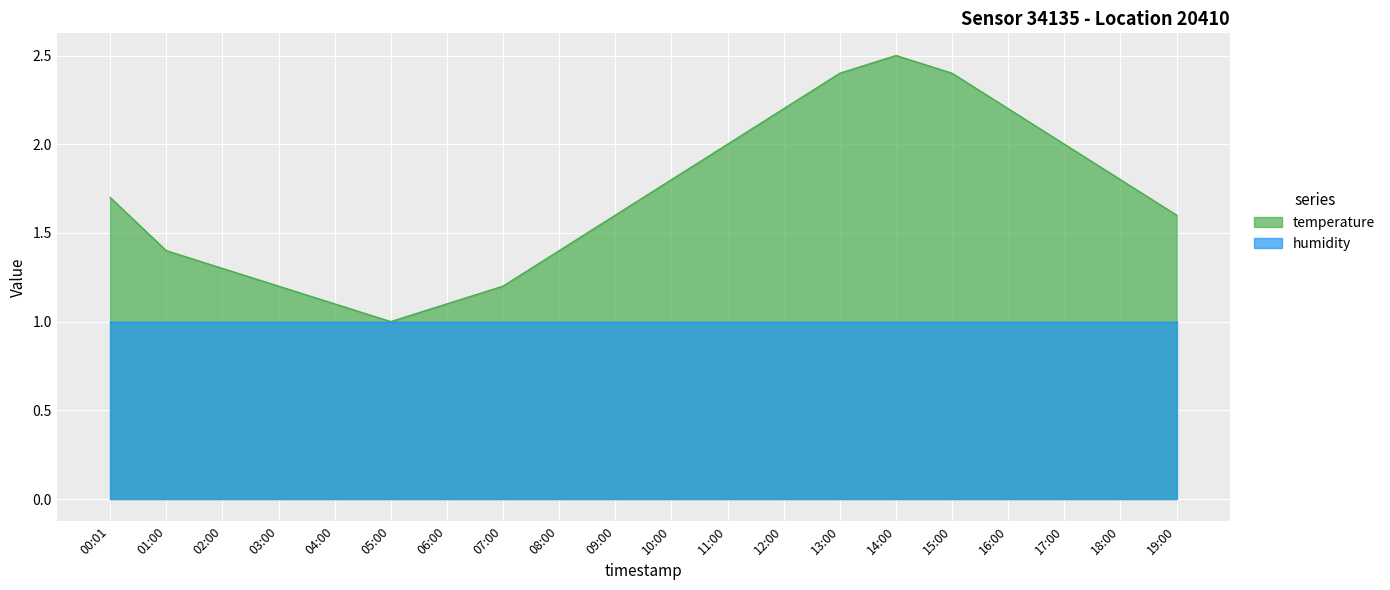

Reading left to right, extract all data points from this chart.

1.7	1.4	1.3	1.2	1.1	1.0	1.1	1.2	1.4	1.6	1.8	2.0	2.2	2.4	2.5	2.4	2.2	2.0	1.8	1.6